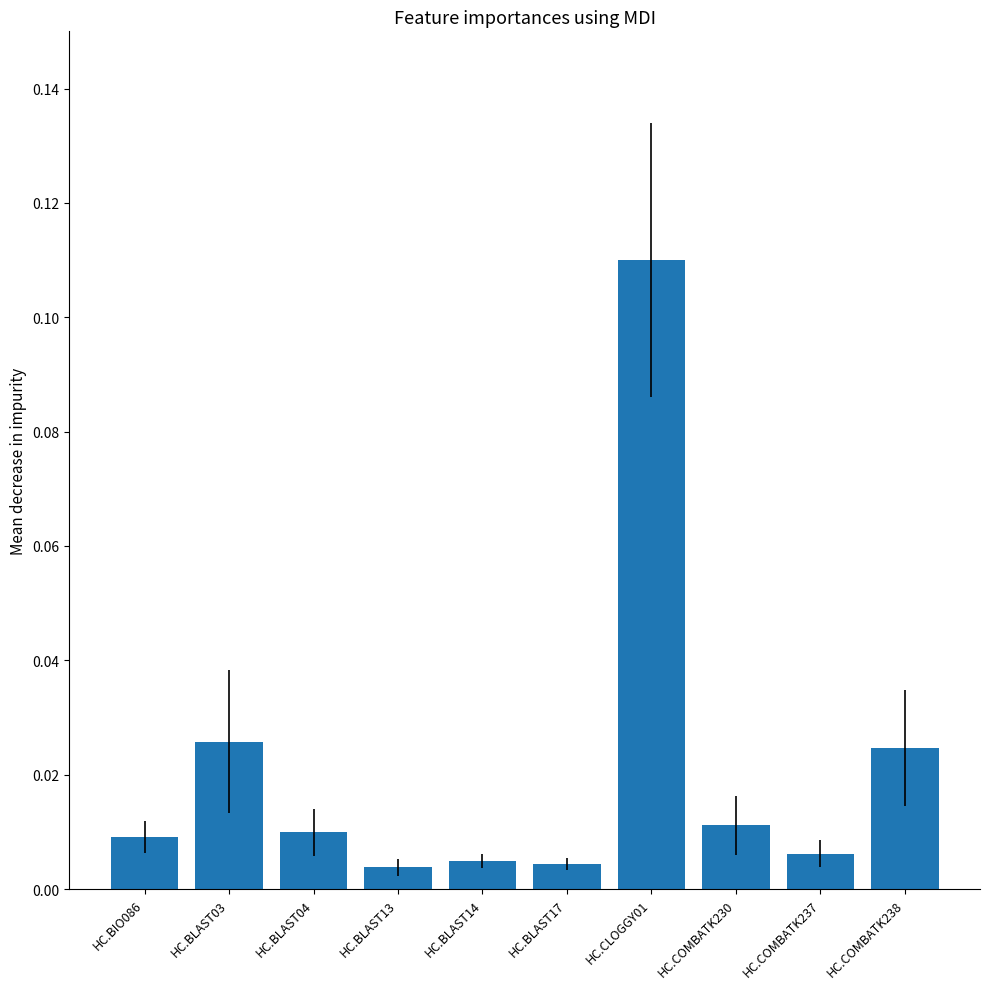

What is the label of the 7th bar from the right?

HC.BLAST13